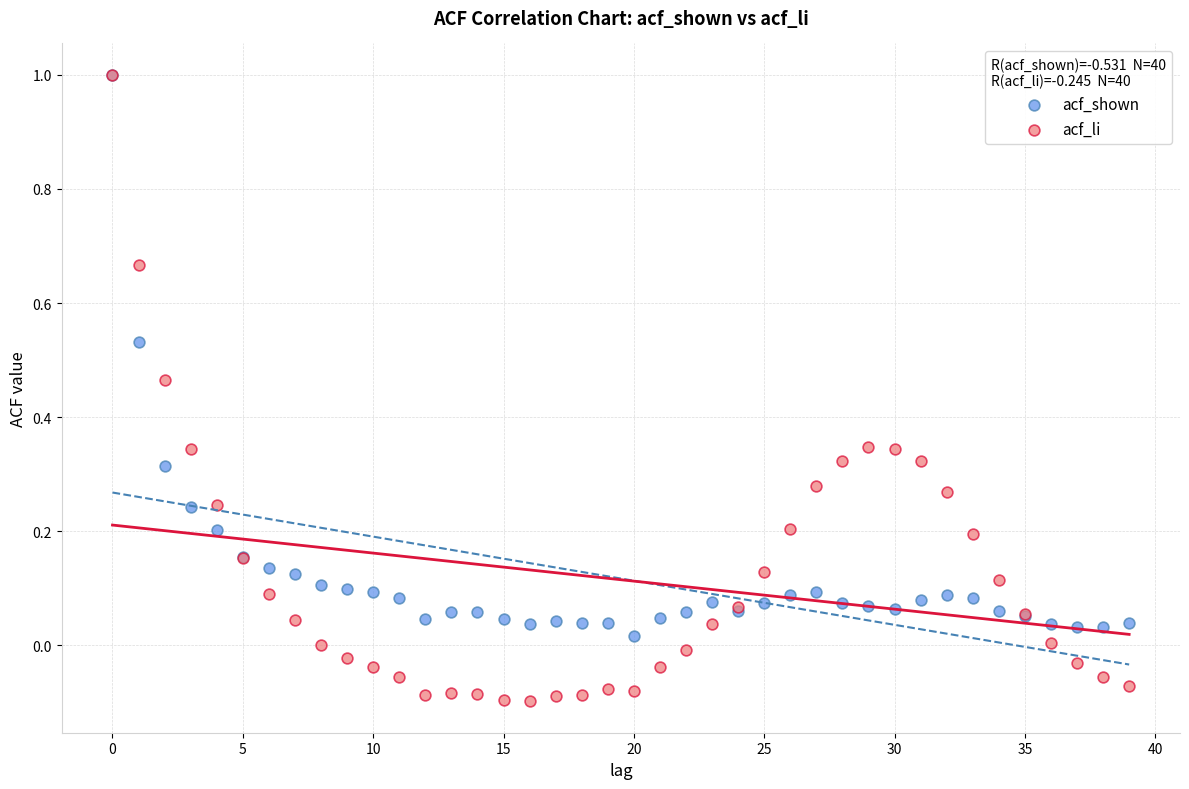

Which series has the widest spread of Y values?

acf_li